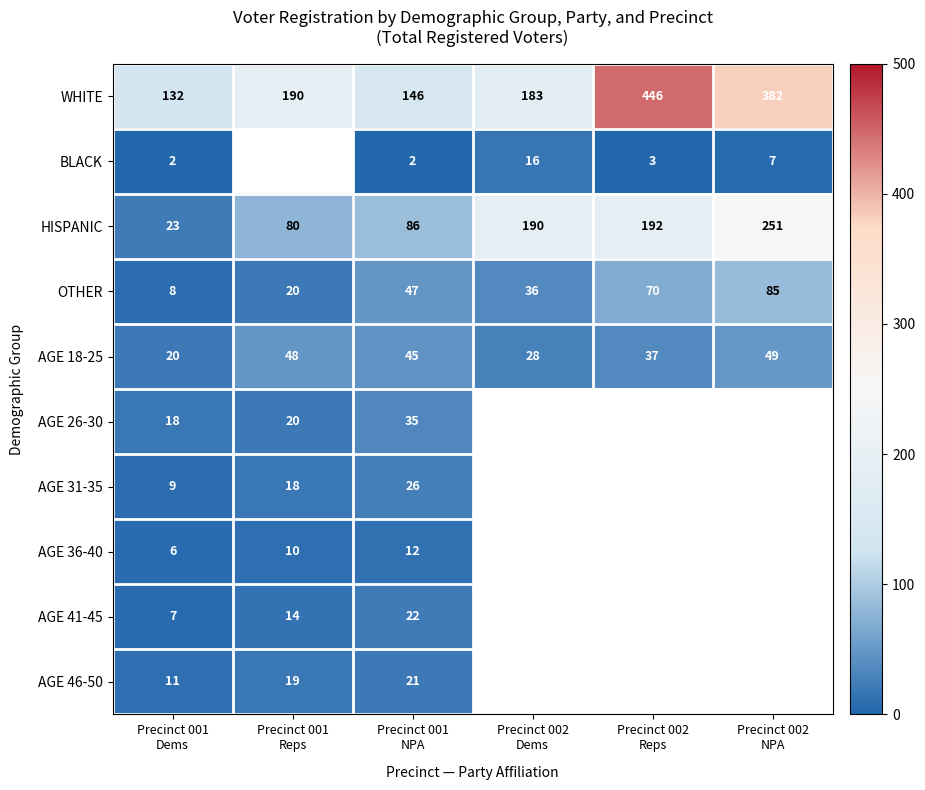

What is the difference between the maximum and second lowest values in the HISPANIC series?

171